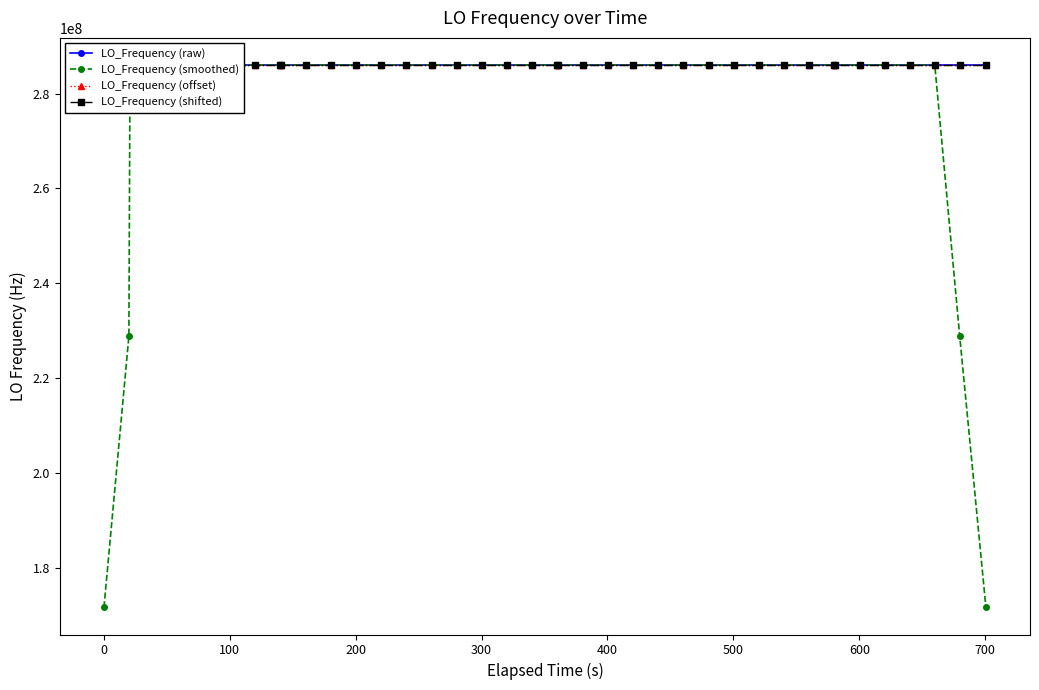

True or false: LO_Frequency (shifted) has a value of 161108223.4 at 21.

False